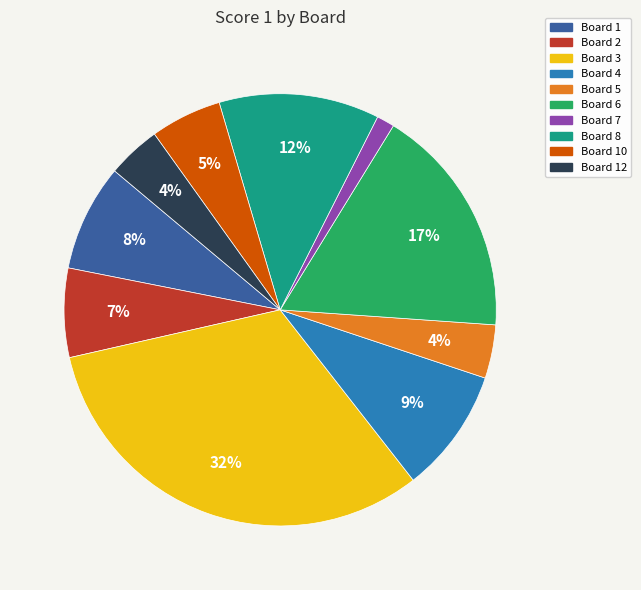

Is there any slice that represents more than half of the pie?

No